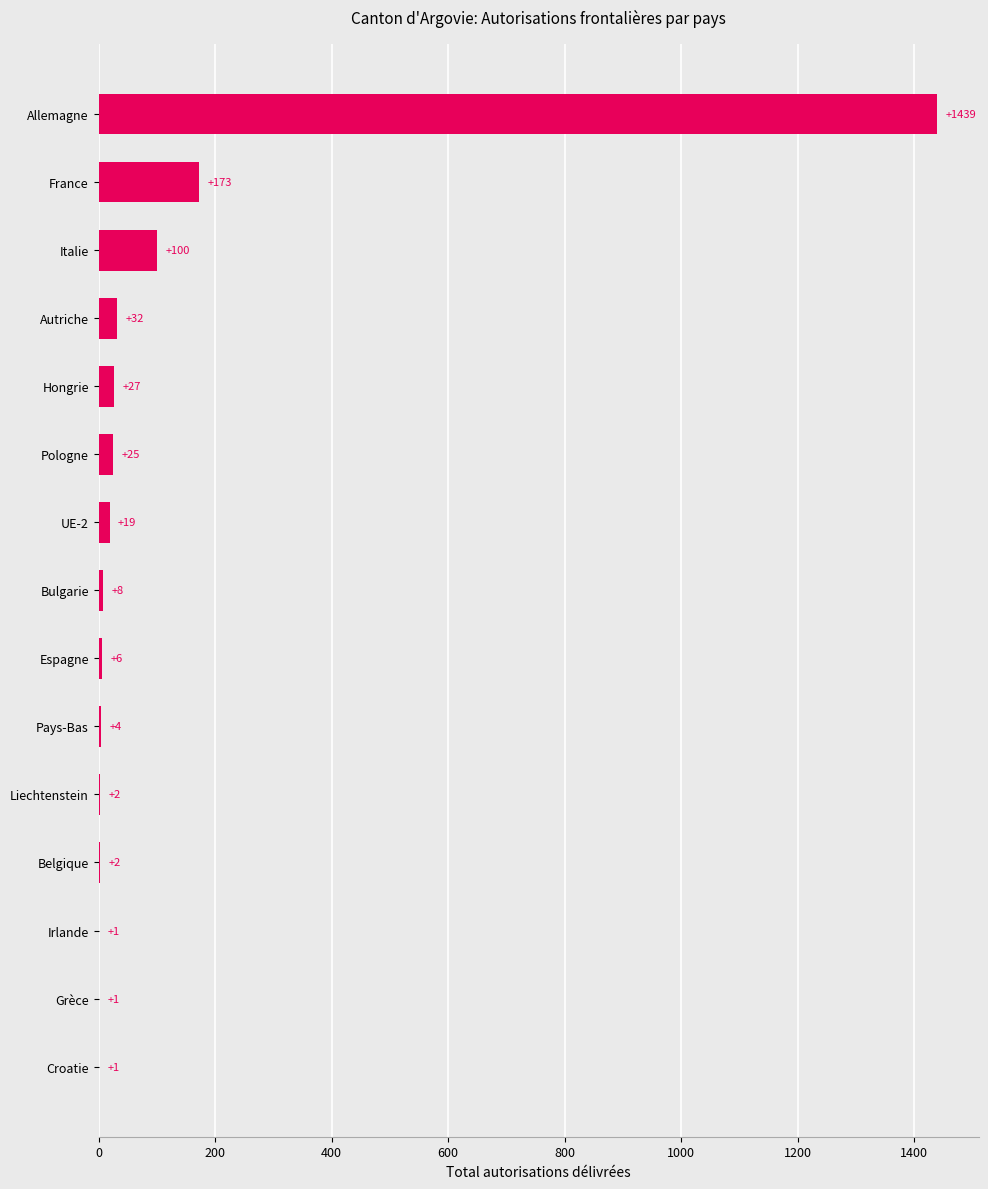

What is the maximum value shown in the chart?

1439